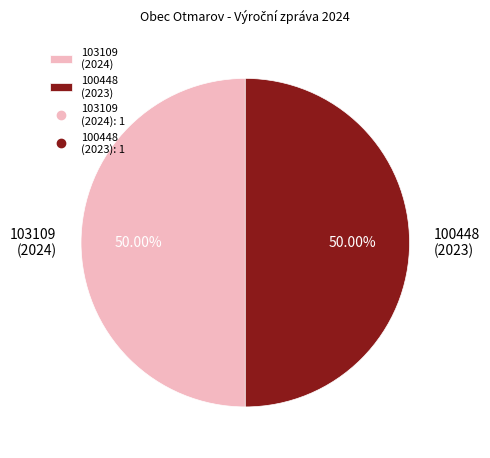

What is the ratio of the value at 103109 (2024) to the value at 100448 (2023)?

1.0